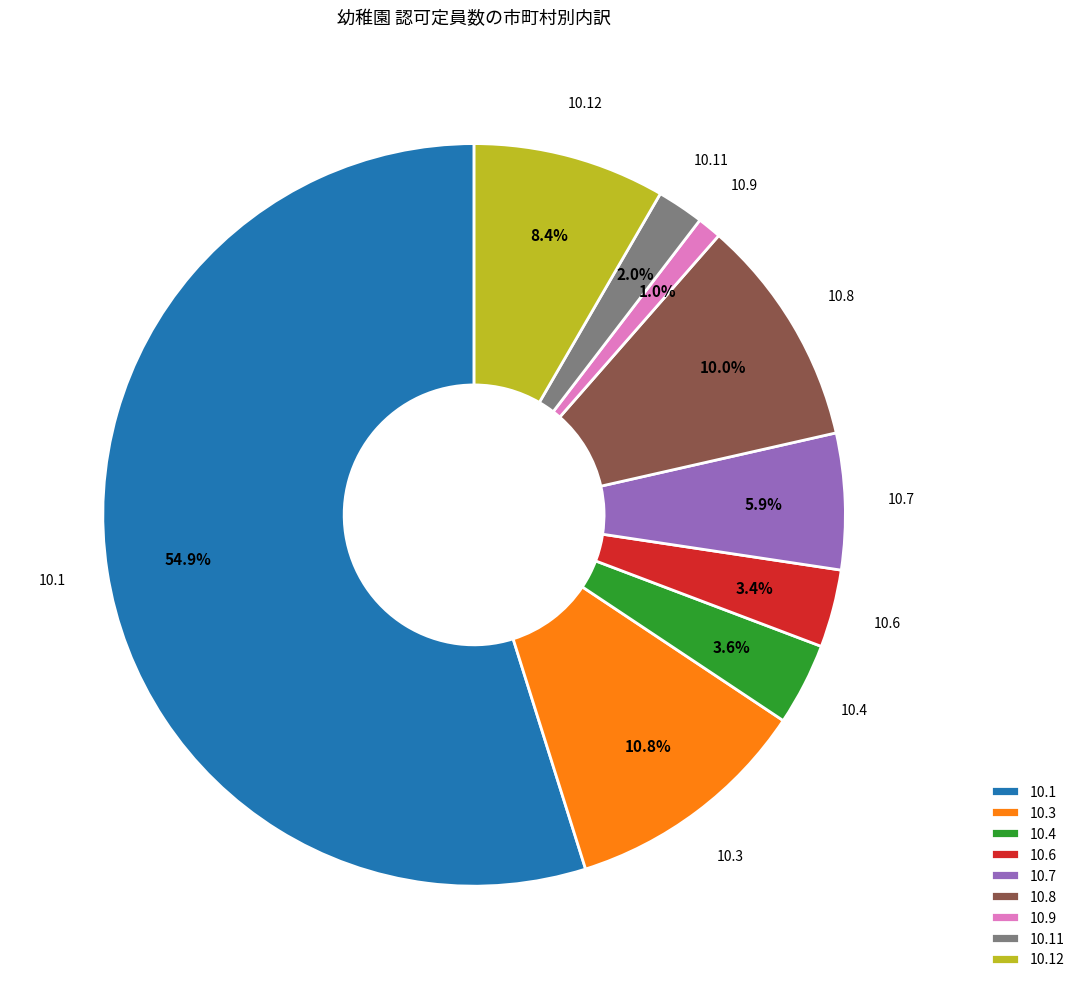

Do 10.8 and 10.9 together represent more than half of the pie?

No